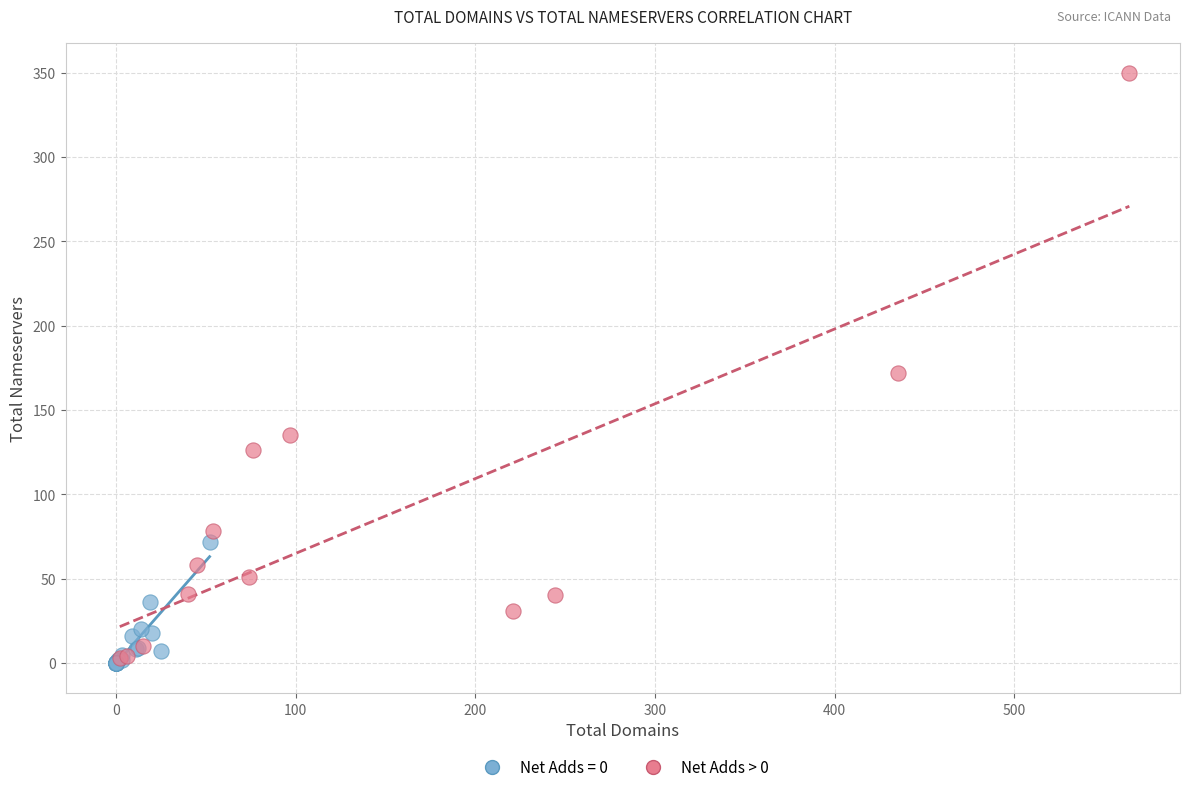

Which series contains the highest Y value?

Net Adds > 0